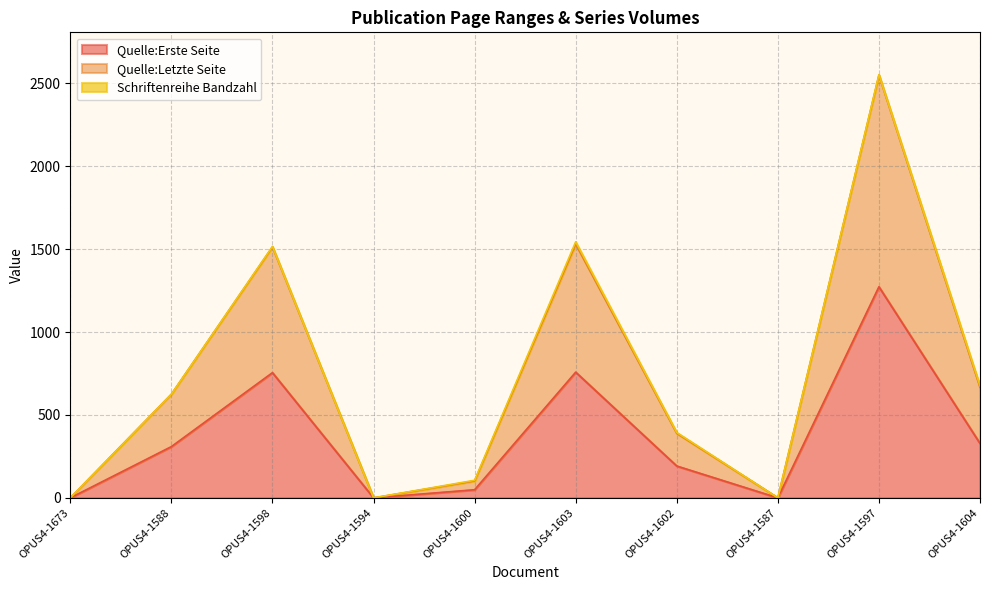

True or false: Quelle:Letzte Seite and Quelle:Erste Seite cross at least once.

False